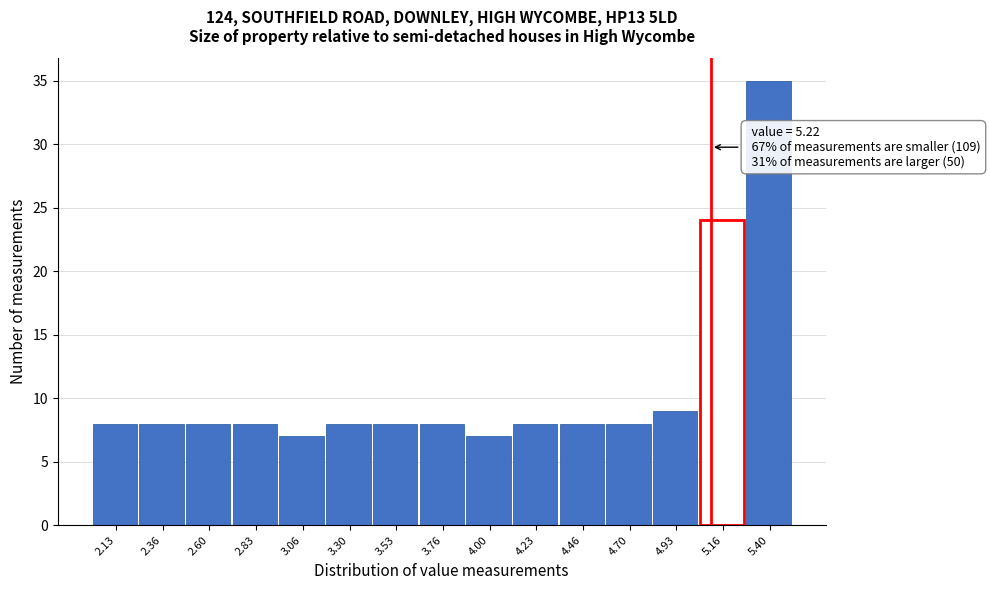

Reading right to left, extract all data points from this chart.

35	24	9	8	8	8	7	8	8	8	7	8	8	8	8